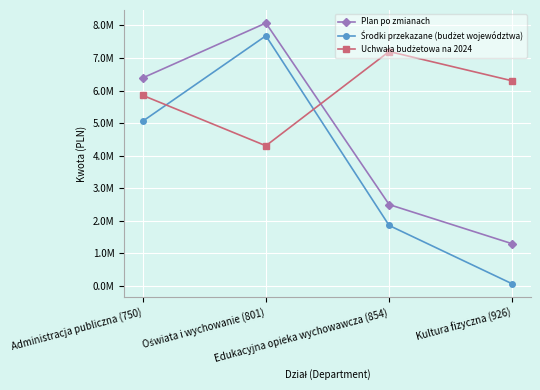

True or false: Środki przekazane (budżet województwa) has a value of 65947.1 at Kultura fizyczna (926).

True